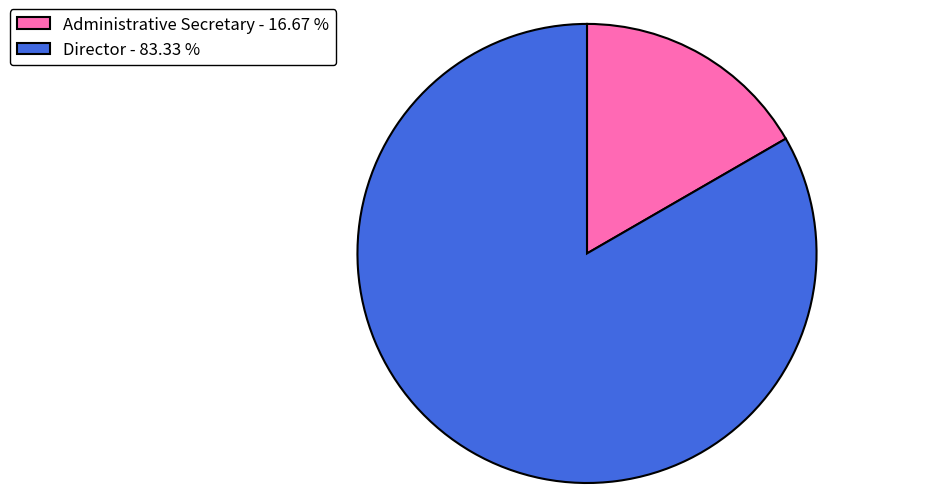

Does any single category account for the majority?

Yes